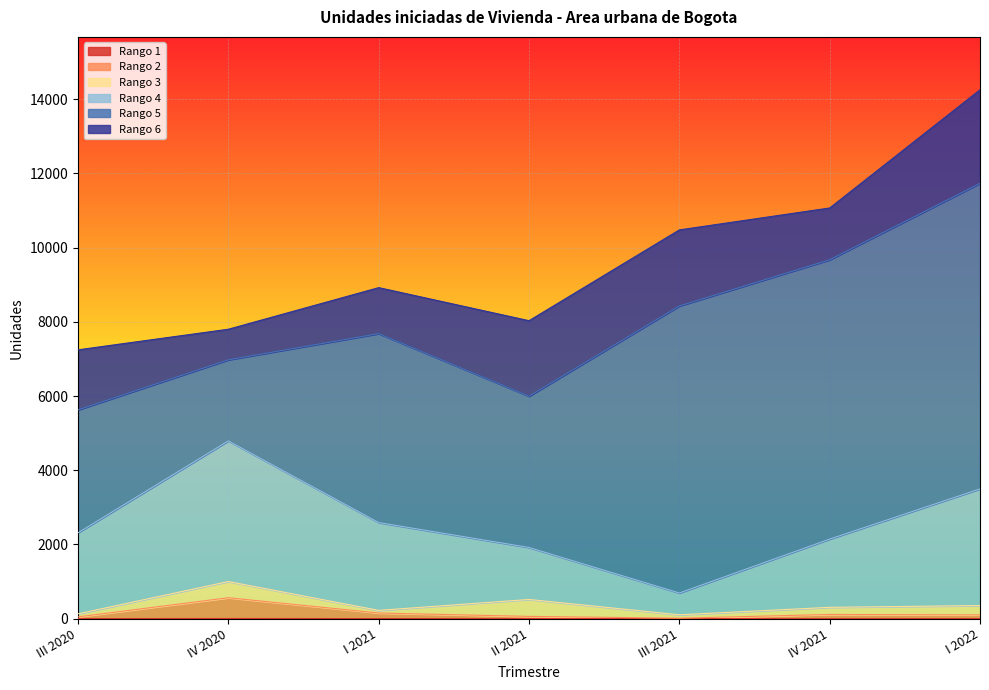

How many lines are shown in the chart?

6